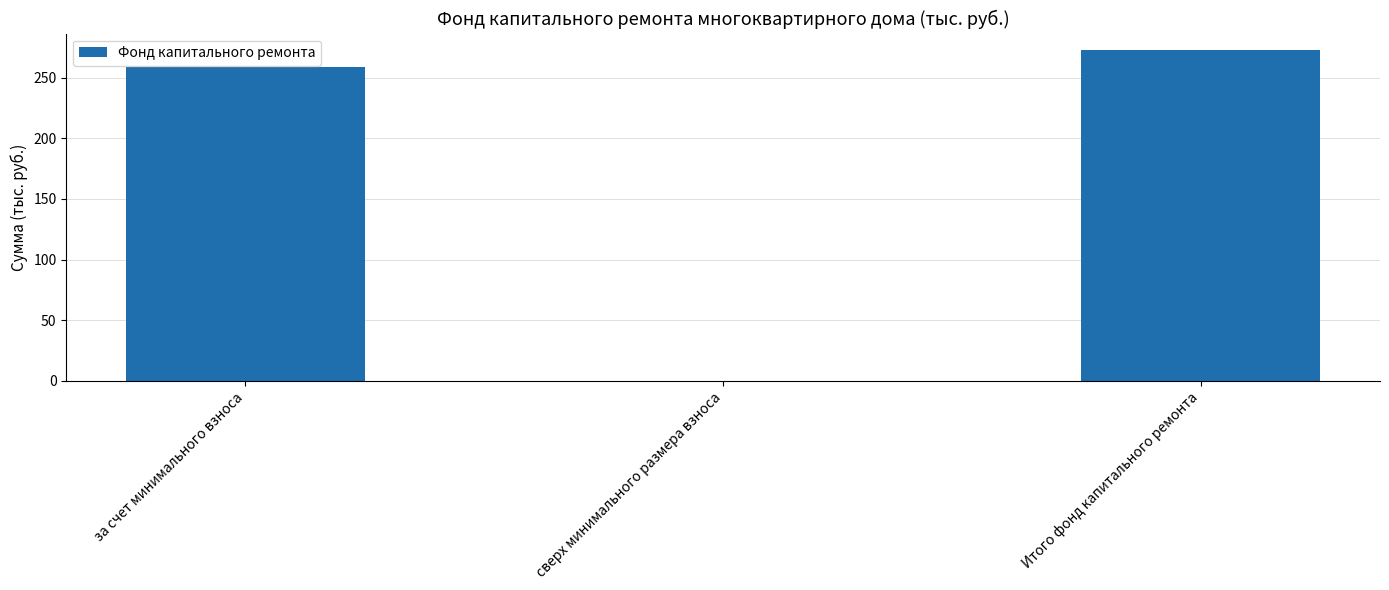

Approximately how many times larger is the value at Итого фонд капитального ремонта compared to за счет минимального взноса?

1.1